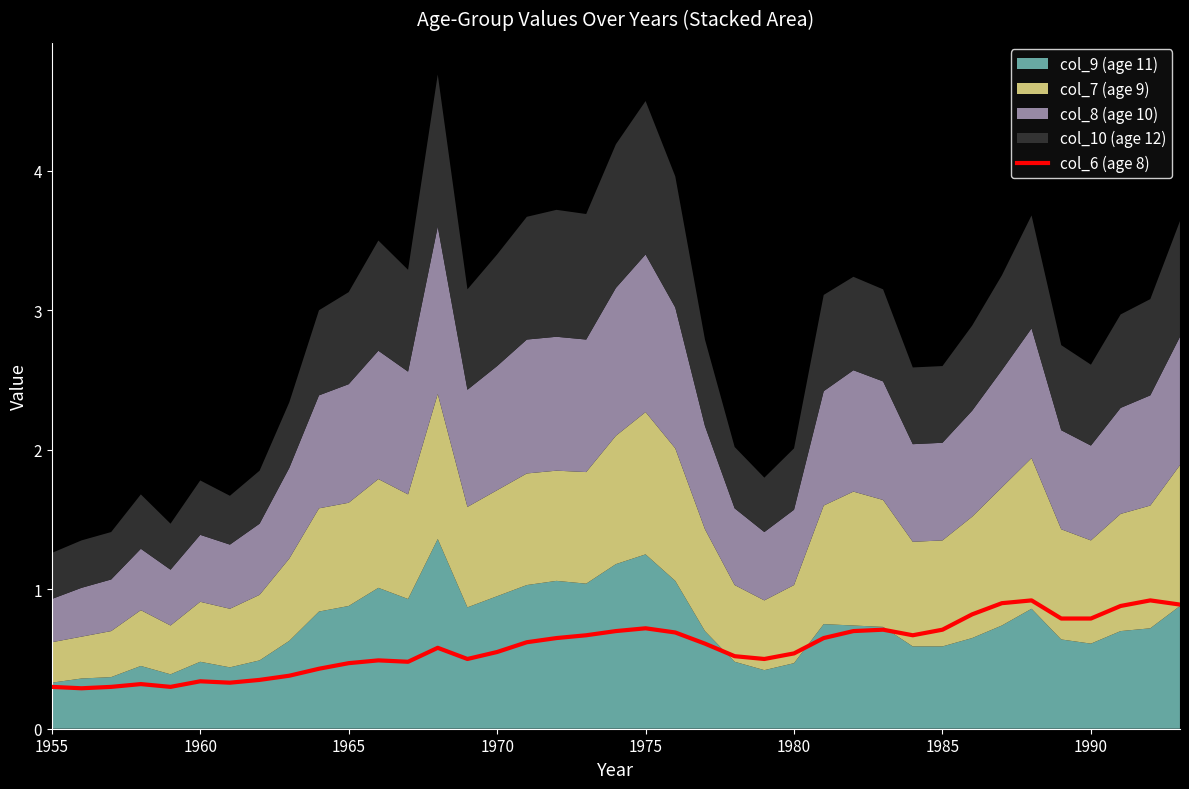

True or false: col_6 (age 8) has a value of 0.3 at 1960.

True